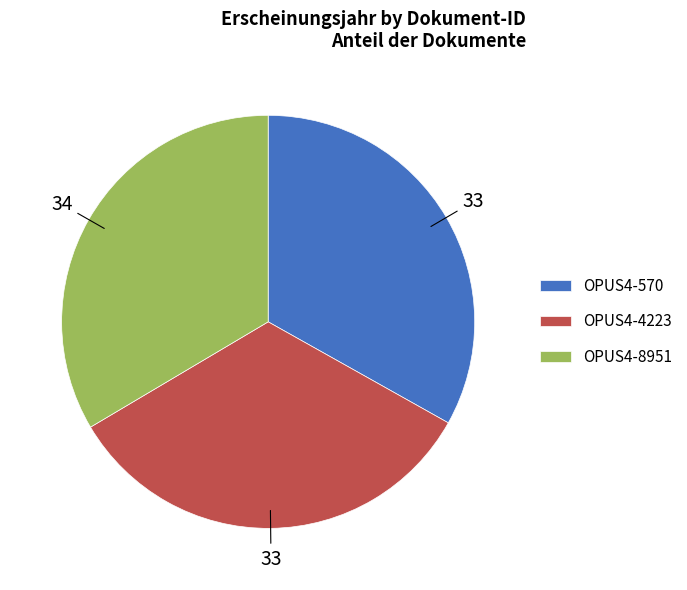

What is the ratio of the value at OPUS4-570 to the value at OPUS4-8951?

1.0